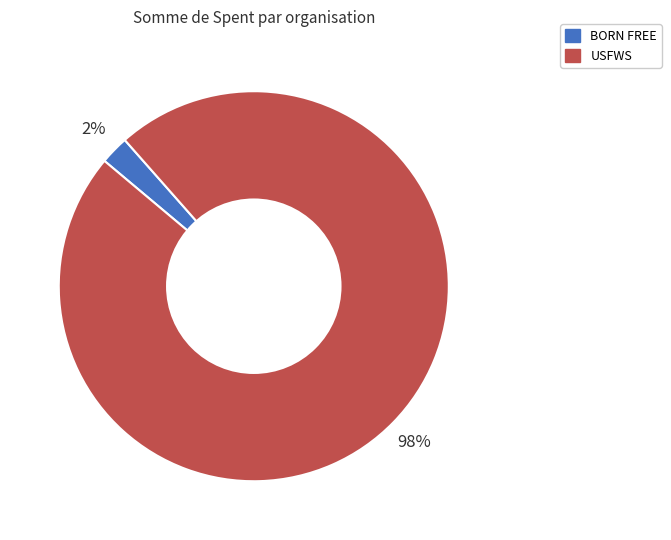

To the nearest percent, what is the average slice percentage?

50%